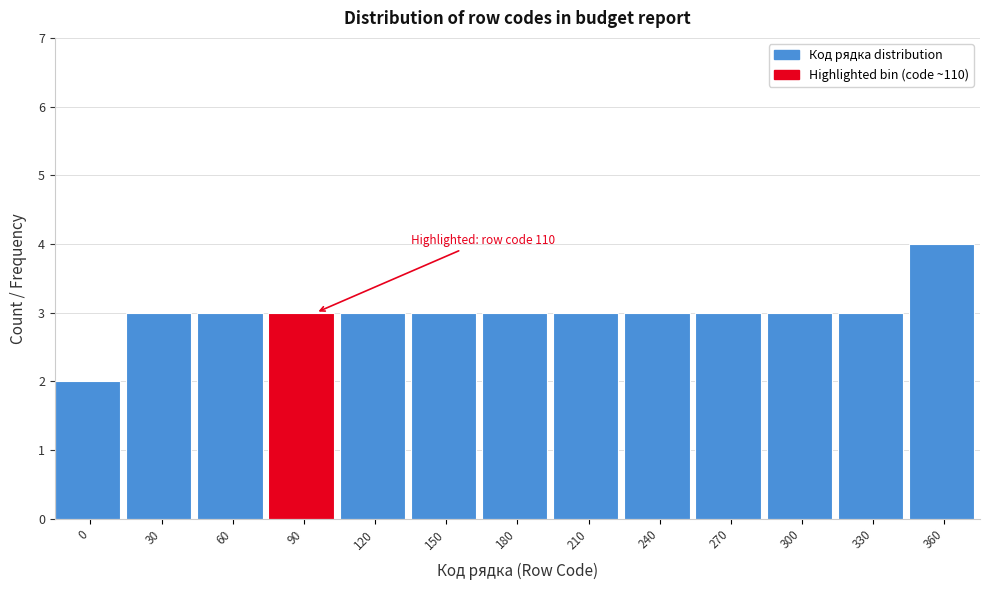

Reading left to right, extract all data points from this chart.

0=2	30=3	60=3	90=3	120=3	150=3	180=3	210=3	240=3	270=3	300=3	330=3	360=4